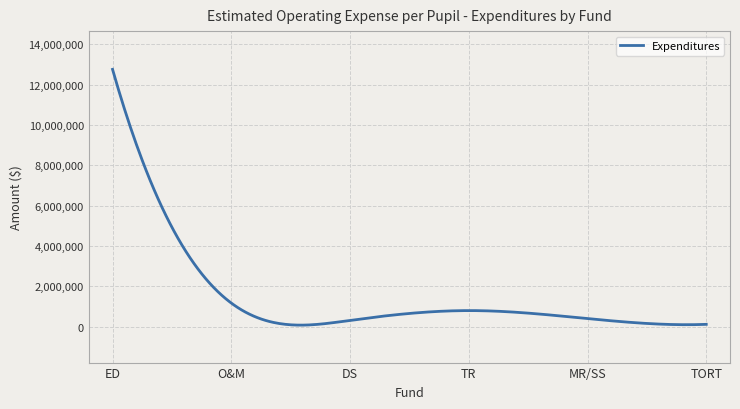

What is the greatest value displayed?

12754356.0